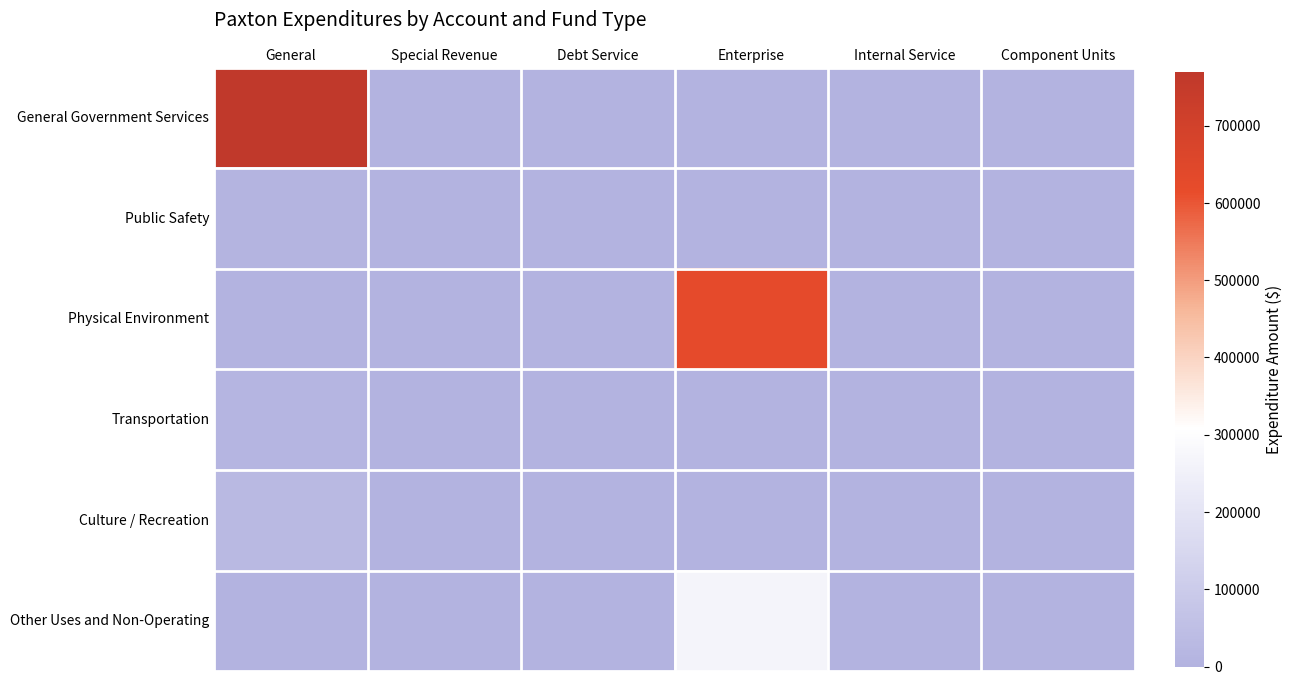

Which has a higher value, Enterprise or General?

General